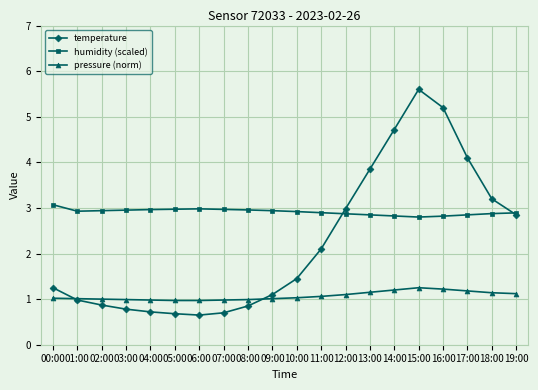

What is the greatest value displayed?

5.6